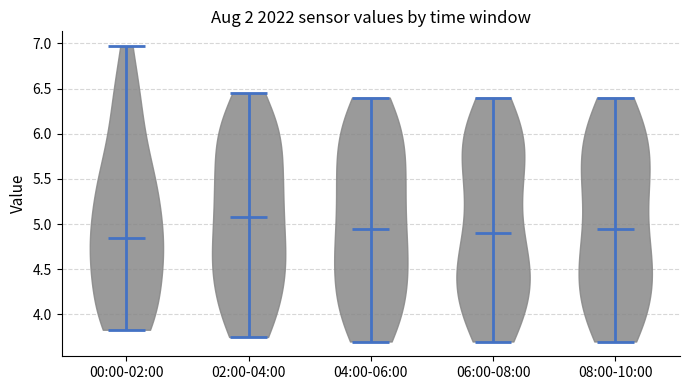

What is the highest point the violin for 02:00-04:00 reaches on the y-axis? The values are not printed on the chart, so give them approximately, as read against the axis.

6.45